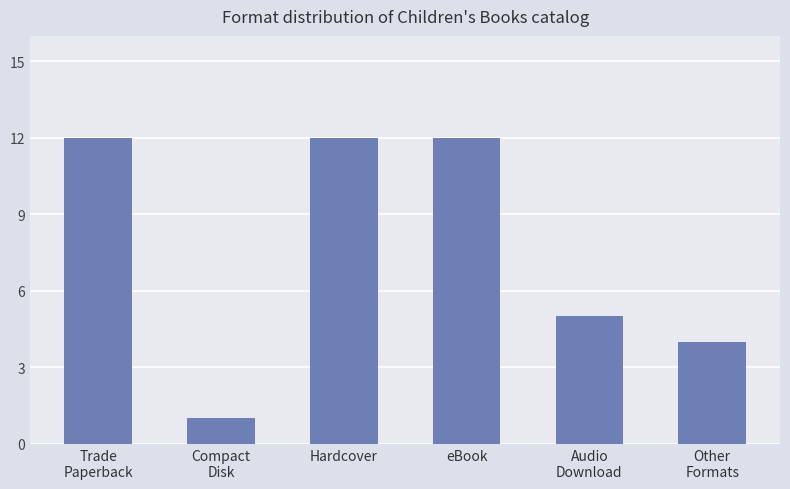

What is the smallest value displayed?

1